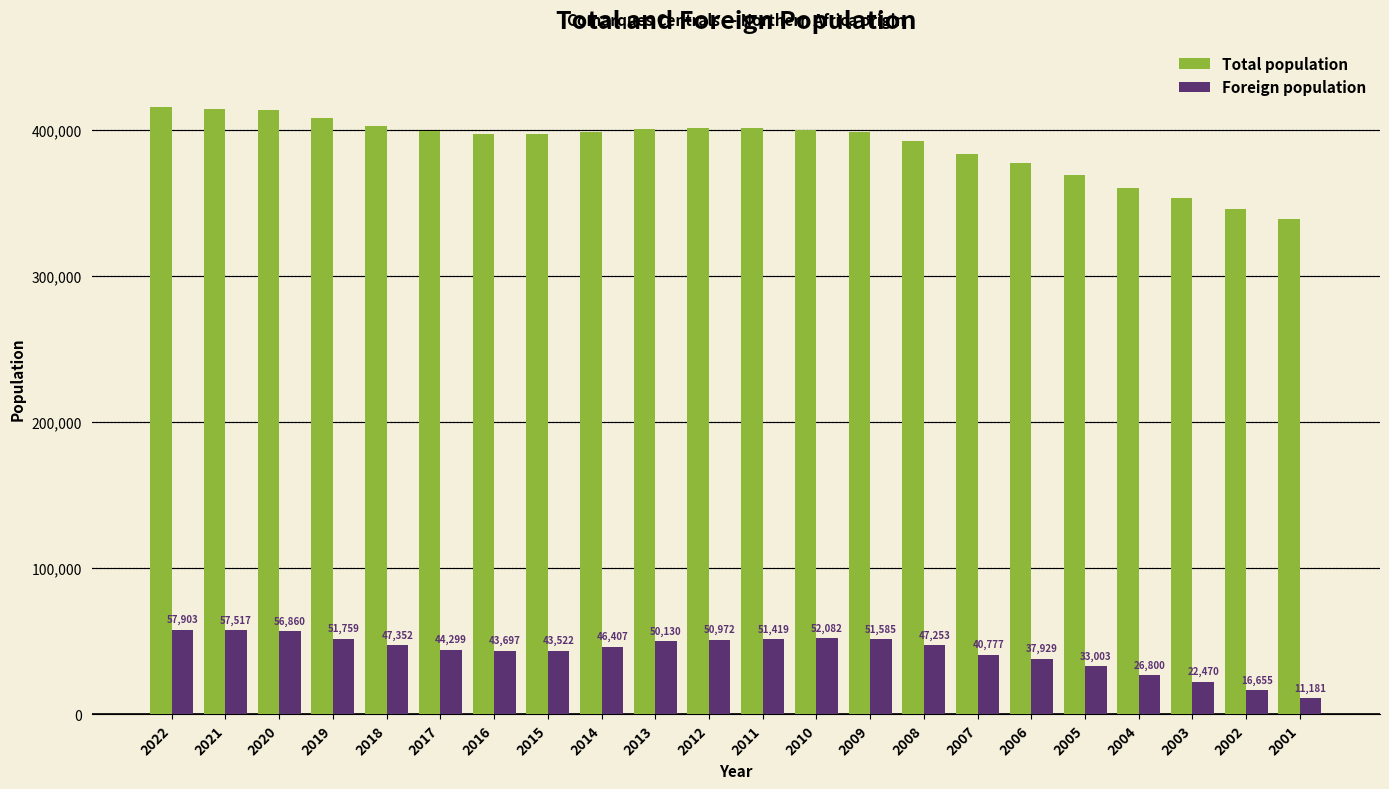

Rank the categories by Total population value from highest to lowest.

2022, 2021, 2020, 2019, 2018, 2012, 2011, 2013, 2010, 2017, 2014, 2009, 2016, 2015, 2008, 2007, 2006, 2005, 2004, 2003, 2002, 2001